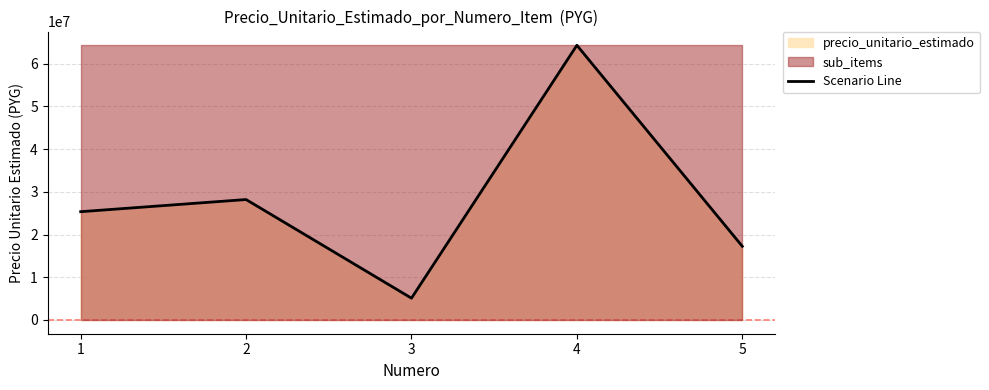

What is the ratio of the value at 5 to the value at 4?

0.3